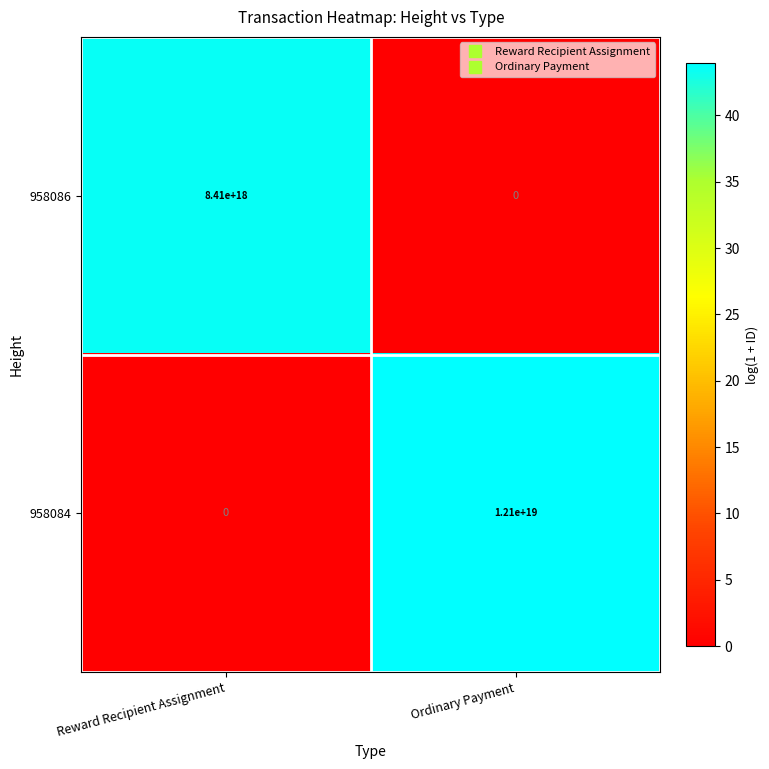

Count the number of categories in the chart.

2